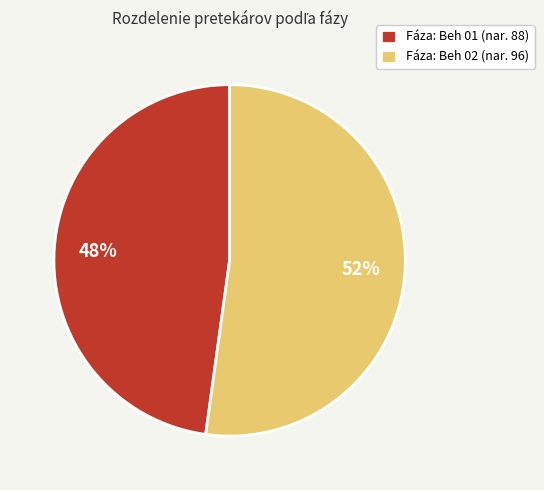

Rank the categories by value from lowest to highest.

Fáza: Beh 01 (nar. 88), Fáza: Beh 02 (nar. 96)